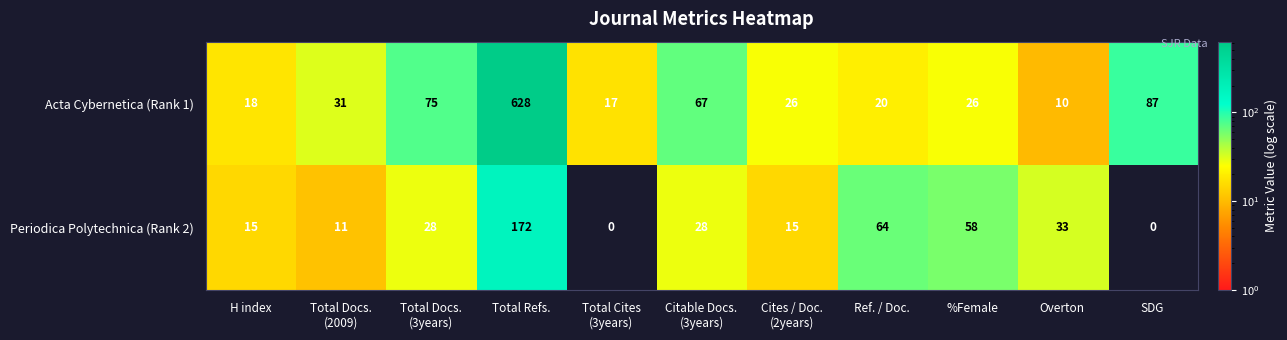

At which category does the chart reach its peak across all series?

Total Refs.